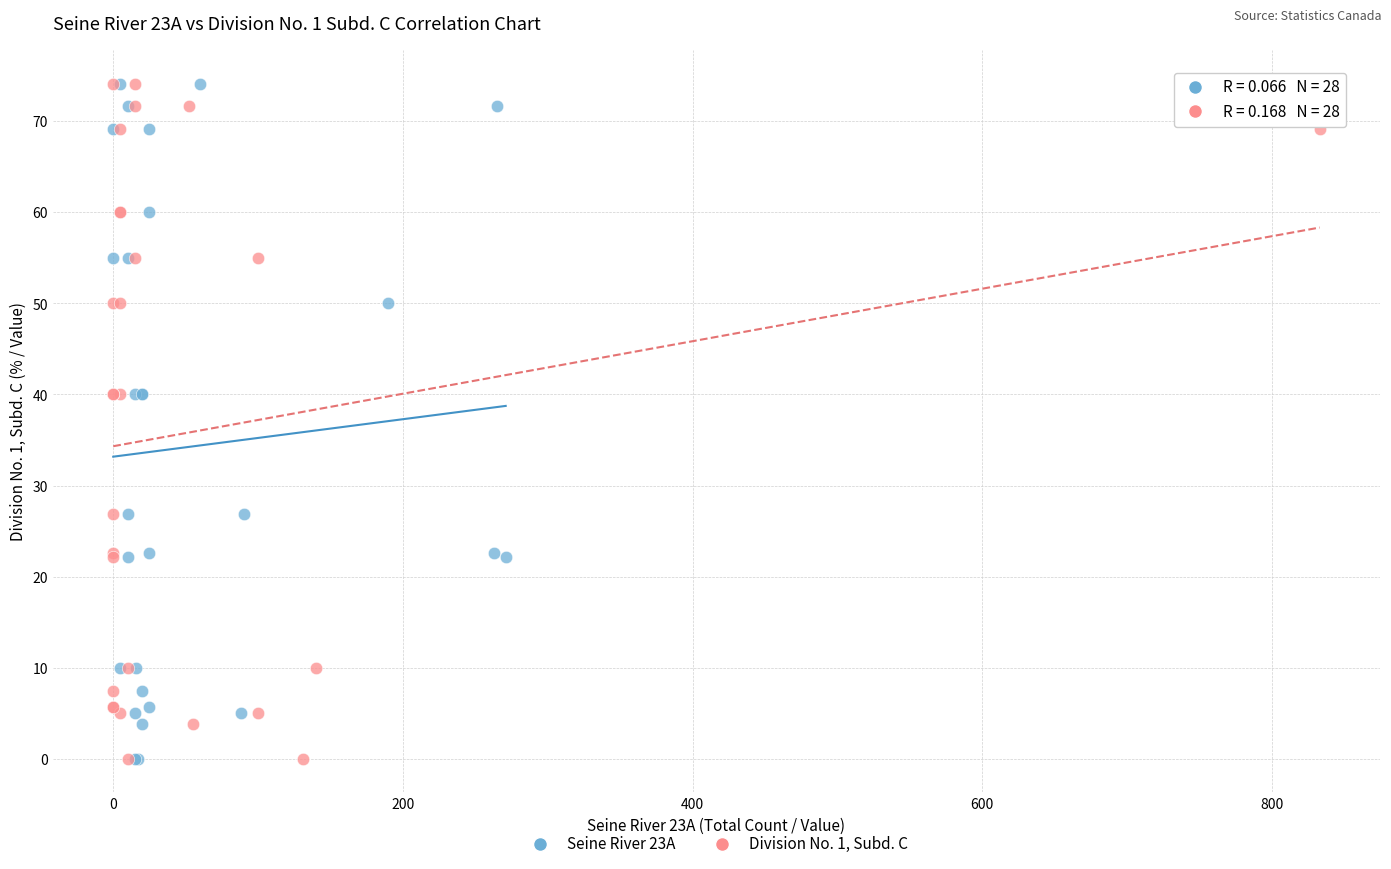

What are all the series names shown in the legend?

Seine River 23A, Division No. 1, Subd. C